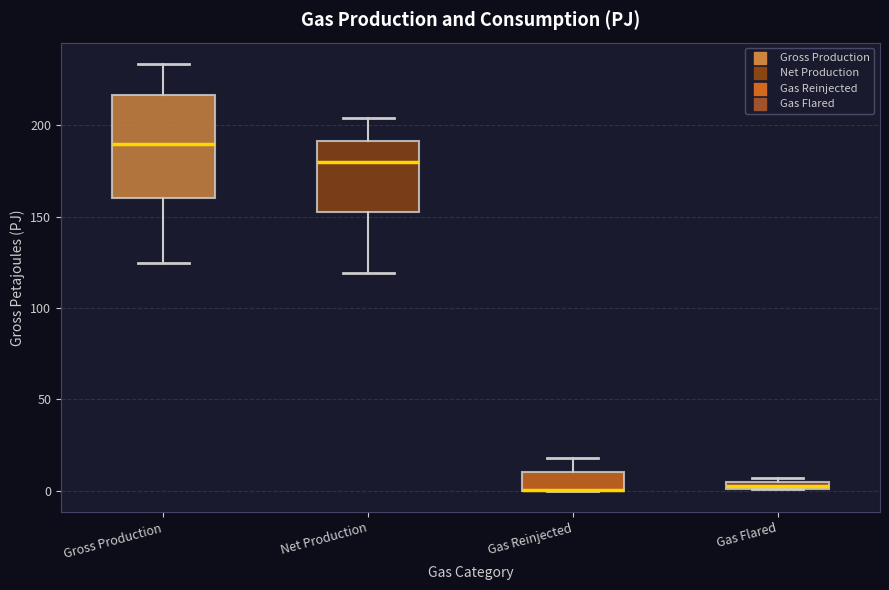

Which box is the tallest, from its lower edge to its upper edge?

Gross Production